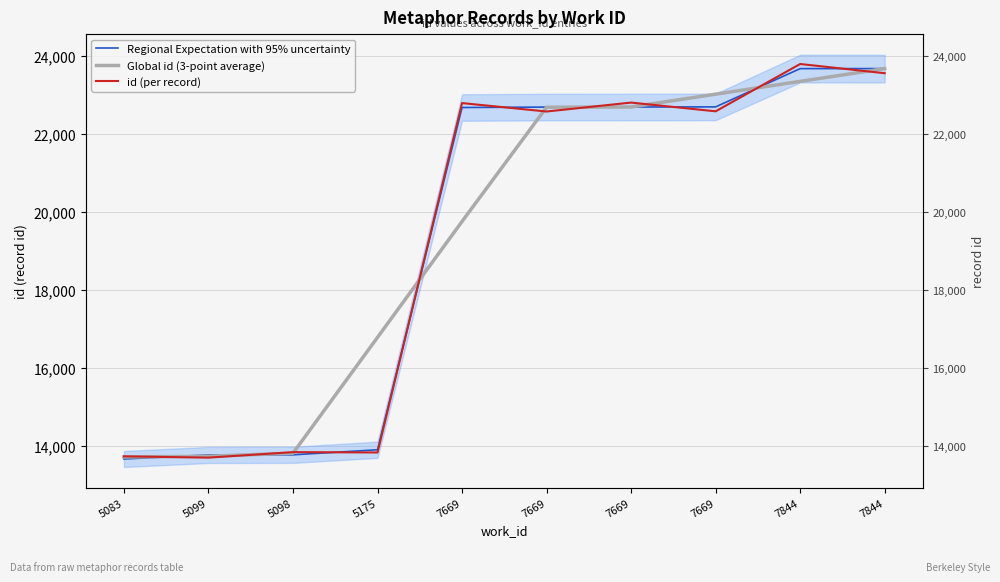

At which label does Global id (3-point average) reach its minimum?

5083